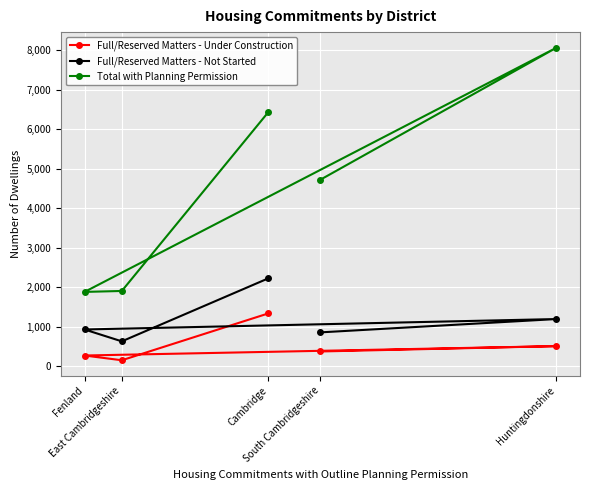

At which category does Full/Reserved Matters - Not Started reach its first local valley?

East Cambridgeshire